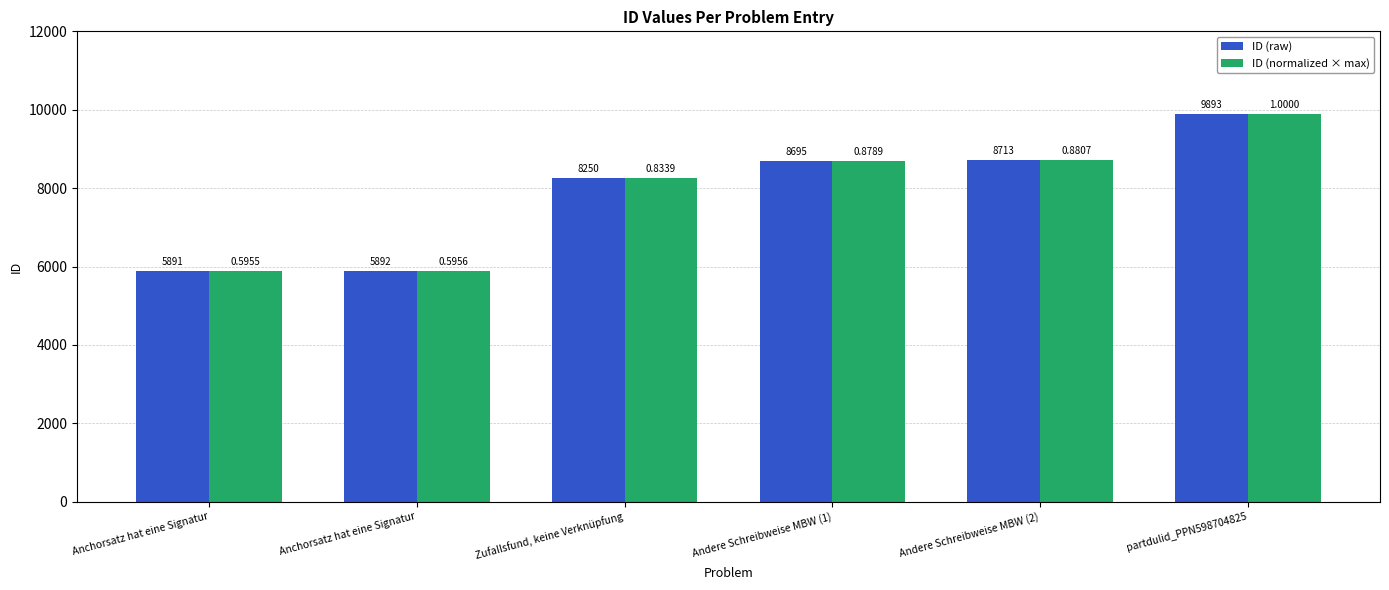

Reading left to right, list all the values displayed in this chart.

ID (raw): Anchorsatz hat eine Signatur=5891	Anchorsatz hat eine Signatur=5892	Zufallsfund, keine Verknüpfung=8250	Andere Schreibweise MBW (1)=8695	Andere Schreibweise MBW (2)=8713	partdulid_PPN598704825=9893
ID (normalized × max): Anchorsatz hat eine Signatur=5891	Anchorsatz hat eine Signatur=5892	Zufallsfund, keine Verknüpfung=8250	Andere Schreibweise MBW (1)=8695	Andere Schreibweise MBW (2)=8713	partdulid_PPN598704825=9893